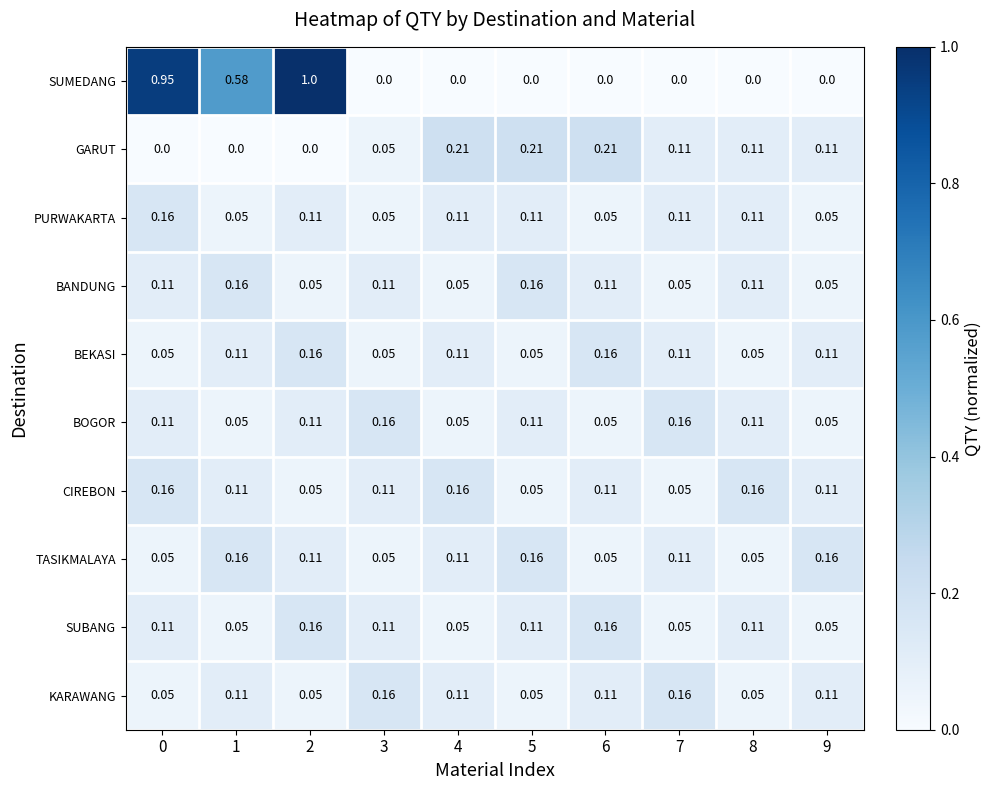

Between 7 and 9, which series saw the biggest shift?

BOGOR